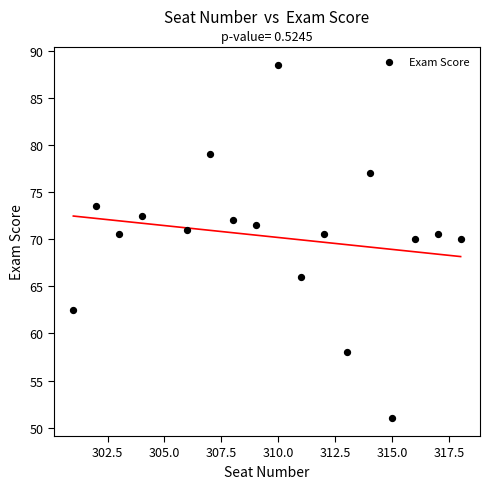

What is the range of Y values (max minus min)?

37.5